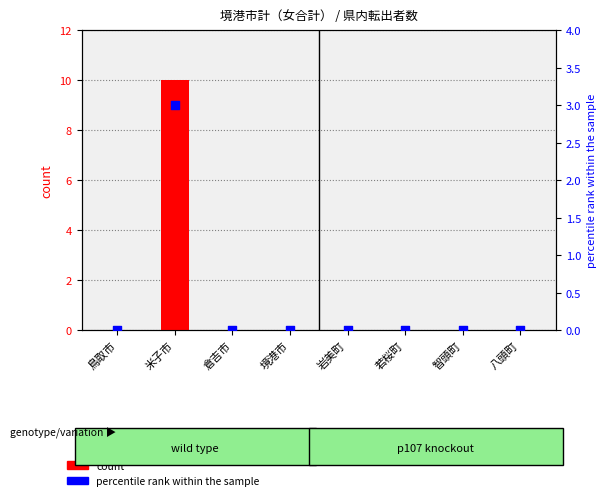

At which category is the sum across all series the highest?

米子市